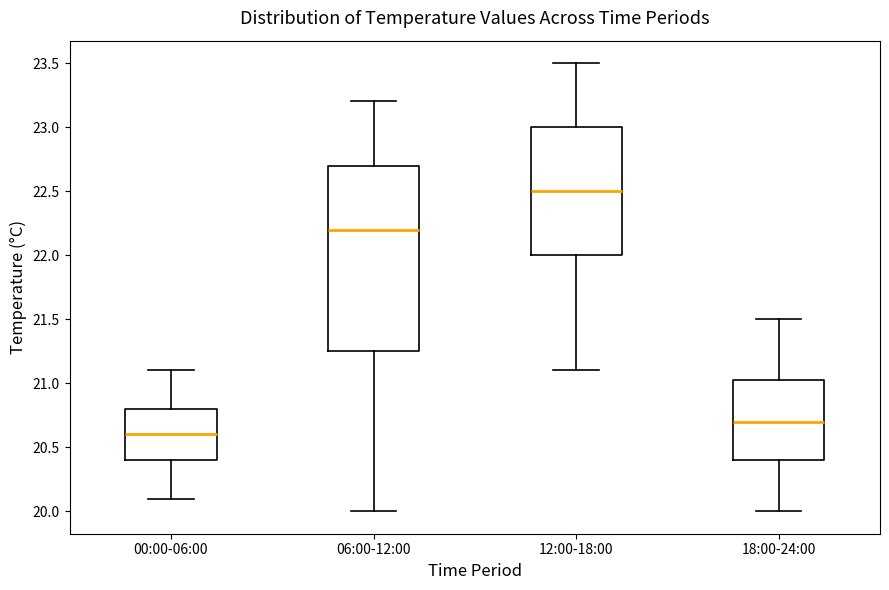

Reading left to right, transcribe this box plot: for each box, give where its median line is, the range the box spans, and where its two whiskers end, as read against the y-axis. The values are not printed on the chart, so give them approximately, as read against the axis.

00:00-06:00: median 20.60, box 20.40 to 20.80, whiskers 20.10 to 21.10
06:00-12:00: median 22.20, box 21.25 to 22.70, whiskers 20.00 to 23.20
12:00-18:00: median 22.50, box 22.00 to 23.00, whiskers 21.10 to 23.50
18:00-24:00: median 20.70, box 20.40 to 21.05, whiskers 20.00 to 21.50